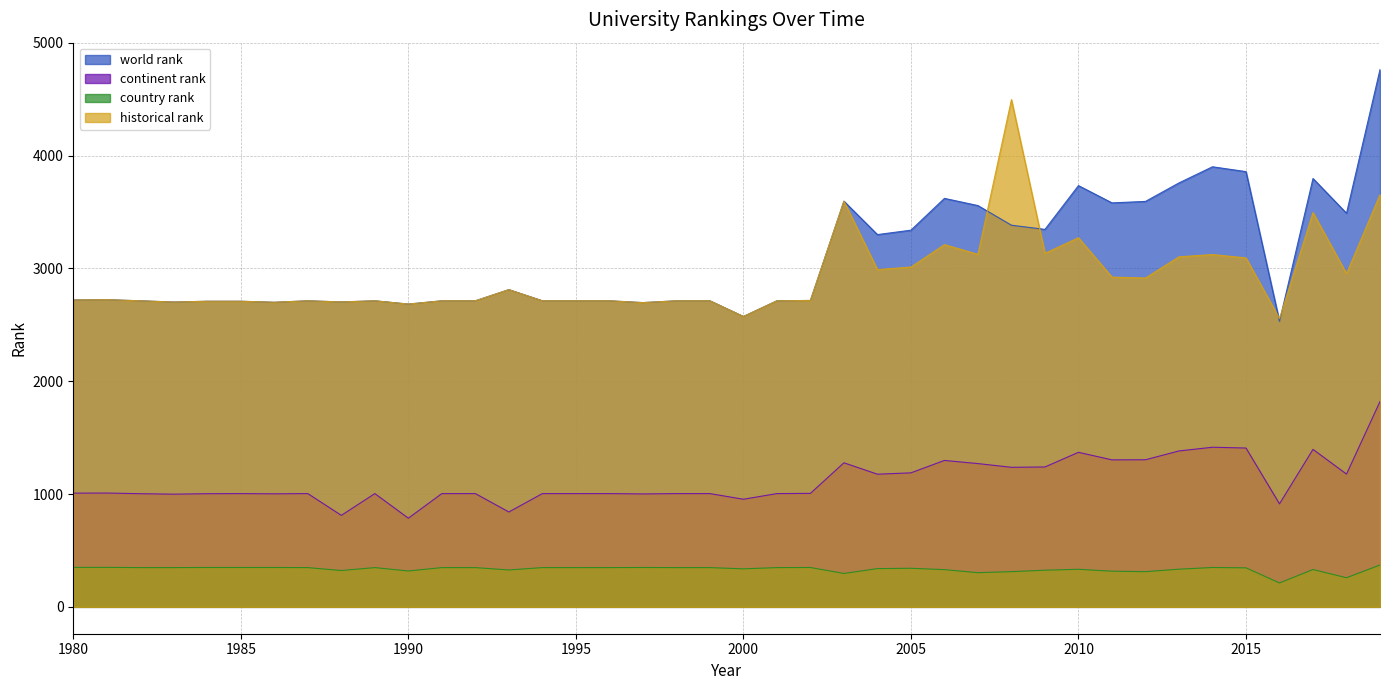

Reading left to right, transcribe all the data shown in this chart.

world rank: 1980=2720	1981=2723	1982=2713	1983=2702	1984=2709	1985=2709	1986=2700	1987=2713	1988=2703	1989=2713	1990=2684	1991=2713	1992=2713	1993=2812	1994=2713	1995=2713	1996=2713	1997=2697	1998=2713	1999=2713	2000=2574	2001=2713	2002=2716	2003=3596	2004=3300	2005=3339	2006=3621	2007=3557	2008=3383	2009=3346	2010=3734	2011=3581	2012=3594	2013=3758	2014=3901	2015=3858	2016=2531	2017=3797	2018=3489	2019=4763
continent rank: 1980=1008	1981=1009	1982=1003	1983=999	1984=1003	1985=1004	1986=1002	1987=1004	1988=811	1989=1004	1990=786	1991=1004	1992=1004	1993=841	1994=1004	1995=1004	1996=1004	1997=1001	1998=1004	1999=1004	2000=954	2001=1004	2002=1006	2003=1277	2004=1176	2005=1188	2006=1298	2007=1270	2008=1237	2009=1240	2010=1370	2011=1303	2012=1304	2013=1382	2014=1415	2015=1408	2016=913	2017=1396	2018=1177	2019=1820
country rank: 1980=350	1981=350	1982=348	1983=348	1984=349	1985=349	1986=349	1987=348	1988=322	1989=348	1990=318	1991=348	1992=348	1993=327	1994=348	1995=348	1996=348	1997=349	1998=348	1999=348	2000=337	2001=348	2002=349	2003=296	2004=339	2005=342	2006=330	2007=303	2008=312	2009=325	2010=333	2011=316	2012=312	2013=334	2014=349	2015=346	2016=212	2017=331	2018=258	2019=371
historical rank: 1980=2720	1981=2723	1982=2713	1983=2702	1984=2709	1985=2709	1986=2700	1987=2713	1988=2703	1989=2713	1990=2684	1991=2713	1992=2713	1993=2812	1994=2713	1995=2713	1996=2713	1997=2697	1998=2713	1999=2713	2000=2574	2001=2713	2002=2716	2003=3596	2004=2990	2005=3012	2006=3211	2007=3125	2008=4496	2009=3134	2010=3272	2011=2923	2012=2915	2013=3103	2014=3123	2015=3093	2016=2555	2017=3495	2018=2954	2019=3654